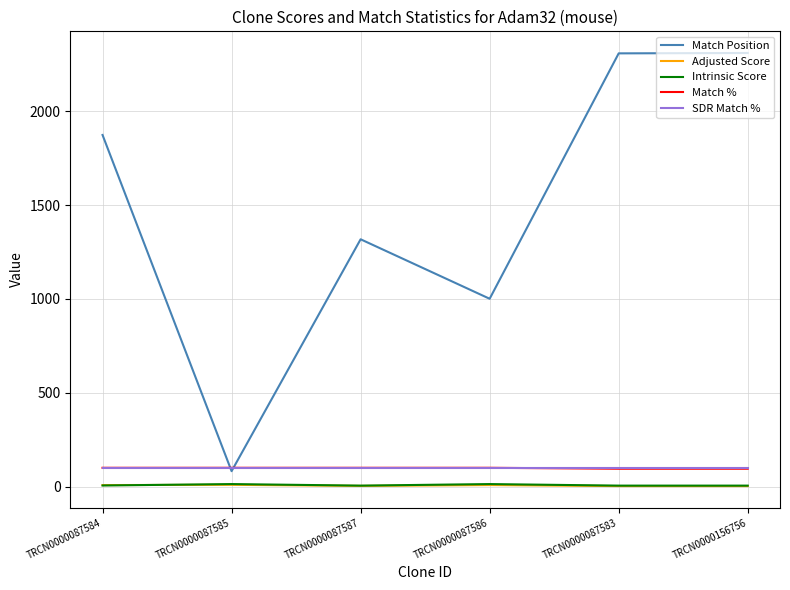

Count the number of categories in the chart.

6